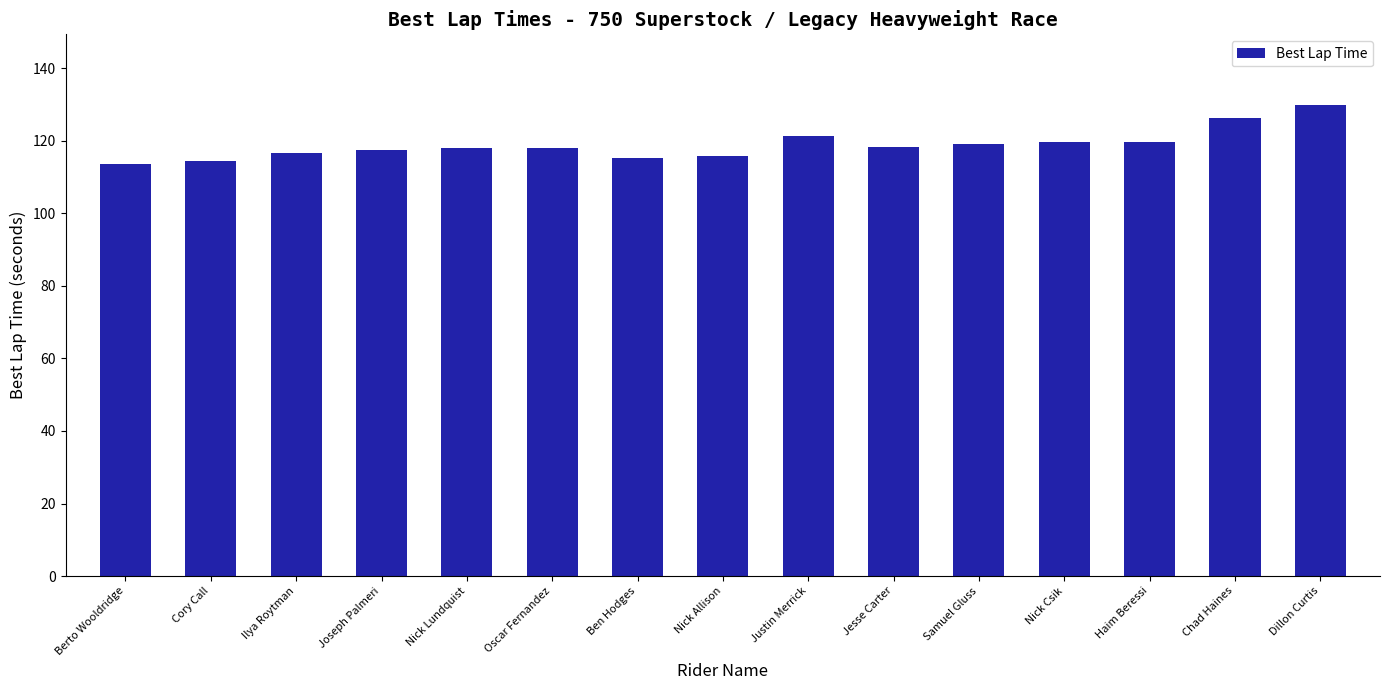

The chart shows a value of 118.4 at Jesse Carter. True or false?

True